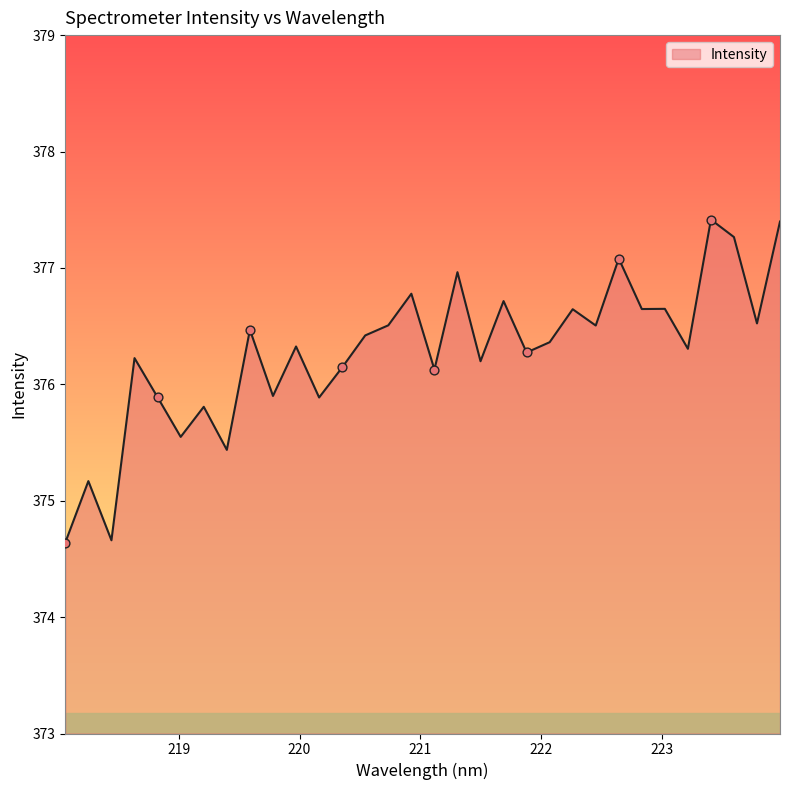

What is the minimum value shown in the chart?

374.6